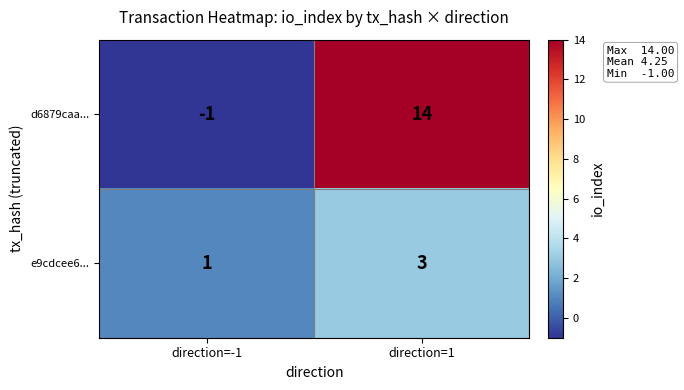

What is the difference between the d6879caa... values at direction=1 and direction=-1?

15